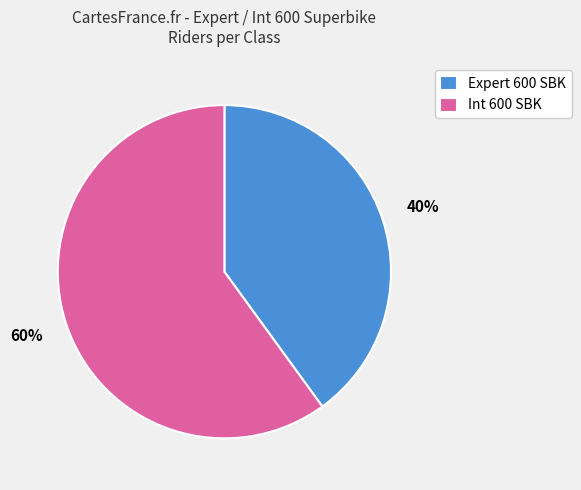

Do Expert 600 SBK and Int 600 SBK together represent more than half of the pie?

Yes